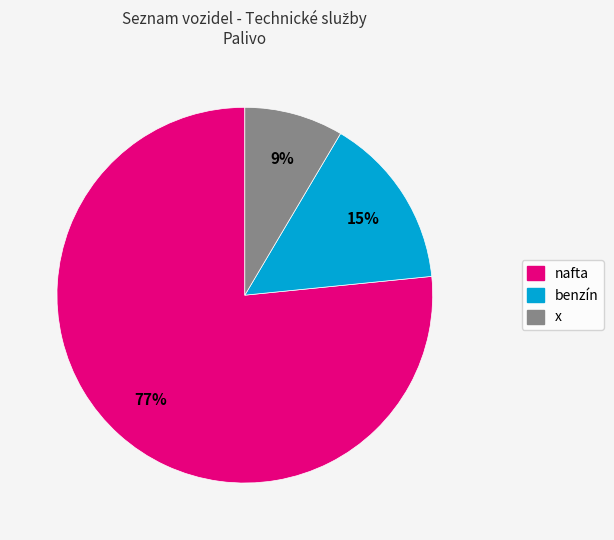

Combined, do benzín and x account for over 50%?

No